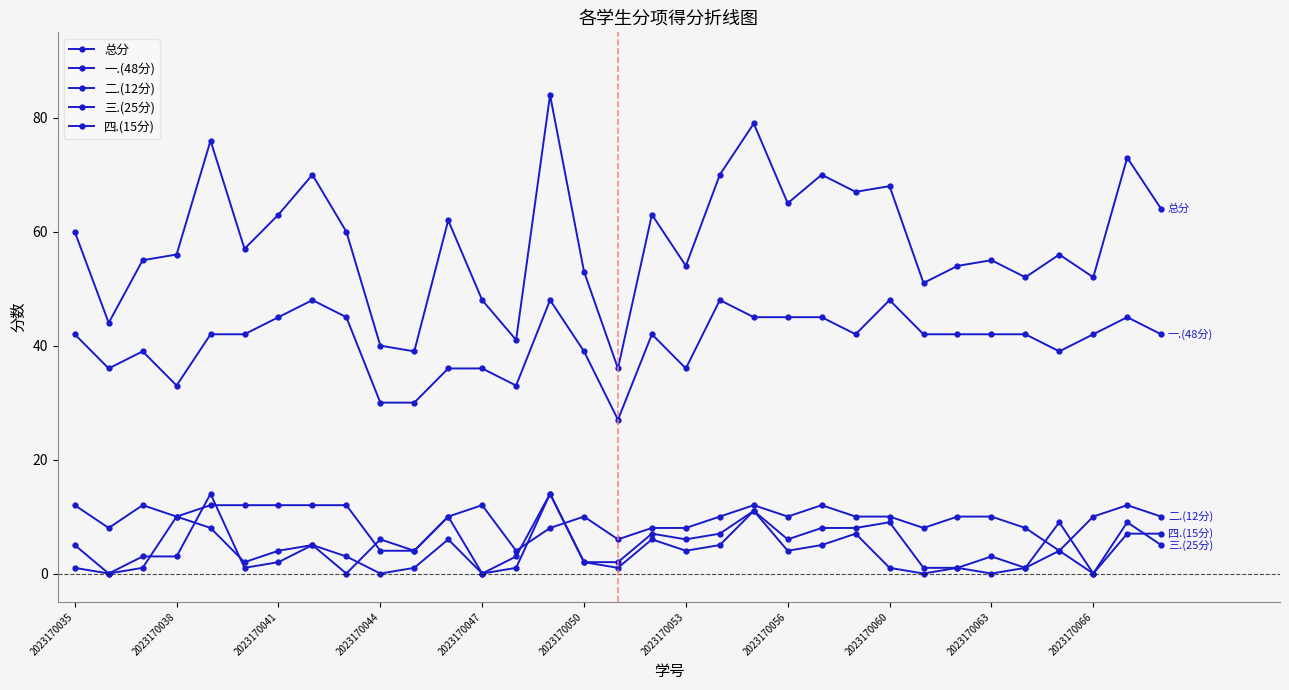

How many distinct data groups are displayed?

5